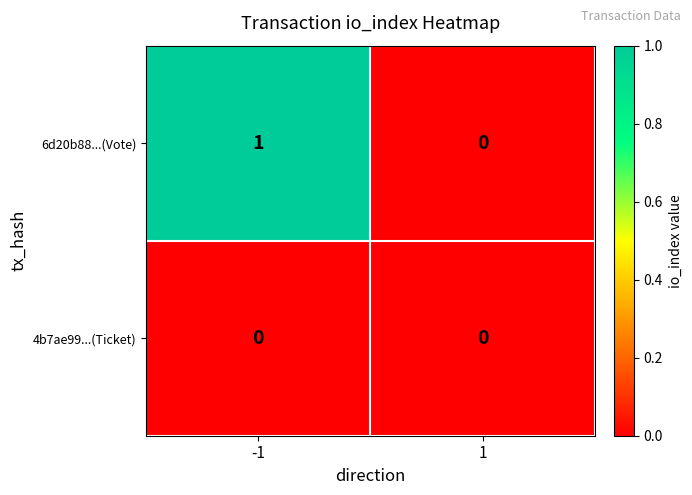

Which series has the largest total across all categories?

6d20b88...(Vote)